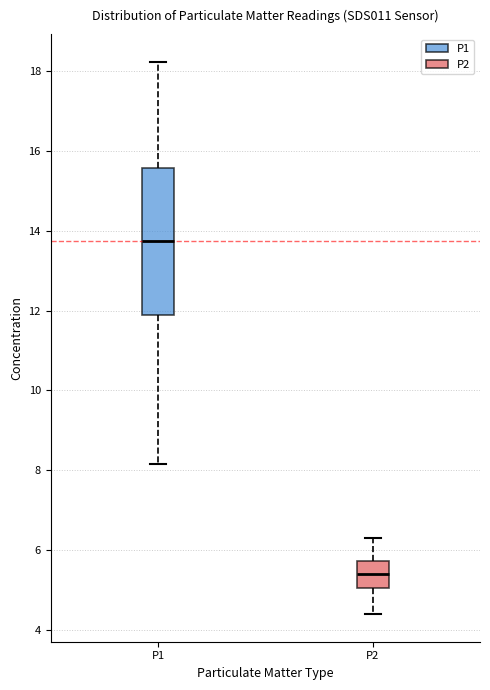

Where is the upper edge of the box for P2 on the y-axis? The values are not printed on the chart, so give them approximately, as read against the axis.

5.8